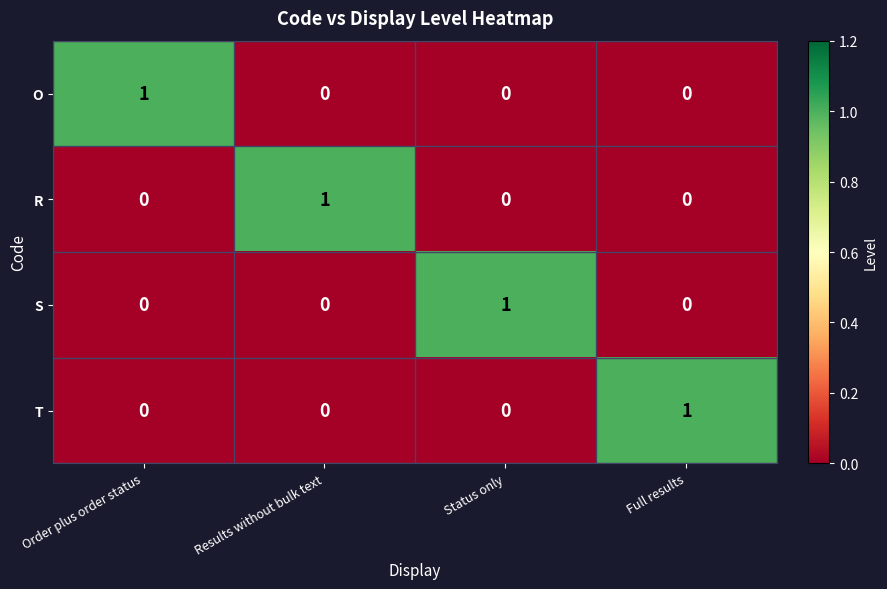

The S series shows 0 at Order plus order status. True or false?

True